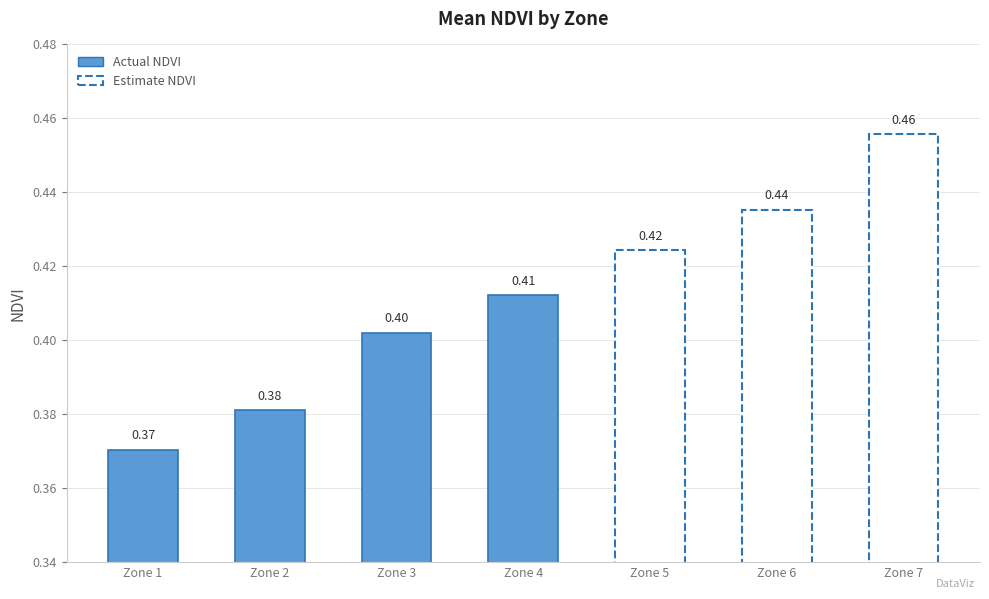

True or false: the data shows 0.3 at Zone 1.

False